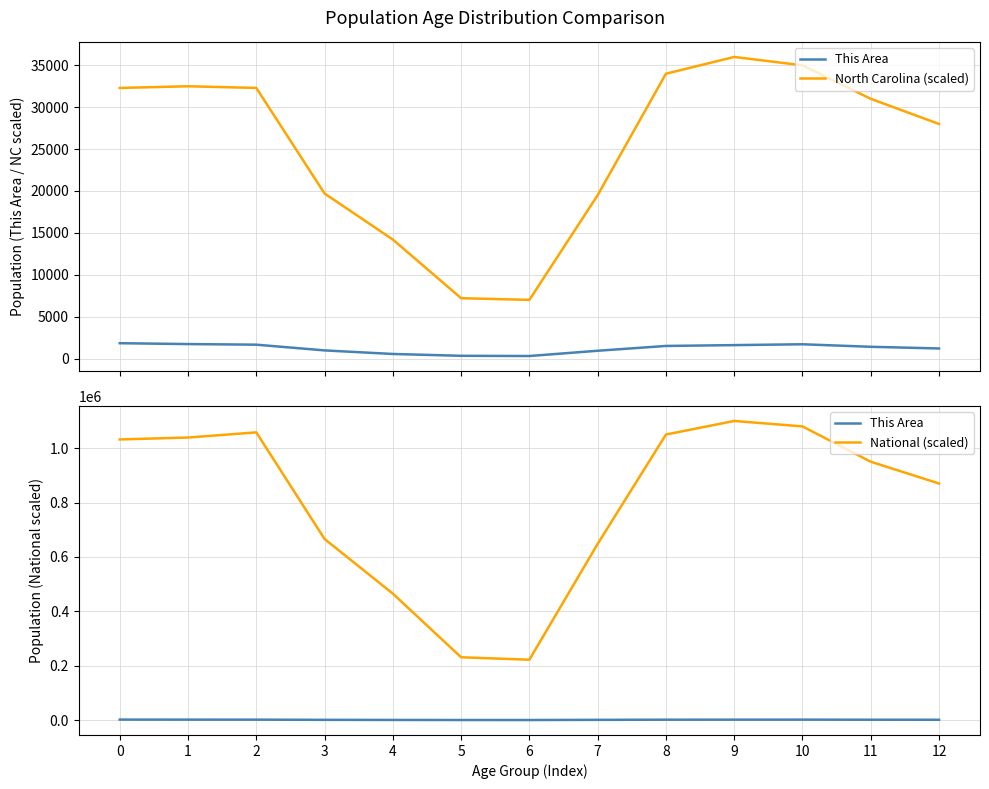

Reading right to left, what are all the values shown in this chart?

This Area: 1200.0	1400.0	1700.0	1600.0	1500.0	927.0	298.0	325.0	542.0	969.0	1652.0	1724.0	1829.0
North Carolina (scaled): 28000.0	31000.0	35000.0	36000.0	34000.0	19500.0	7000.0	7200.0	14200.0	19700.0	32300.0	32500.0	32300.0
National (scaled): 870000.0	950000.0	1080000.0	1100000.0	1050000.0	648000.0	222000.0	231000.0	465000.0	666000.0	1058000.0	1039000.0	1032000.0